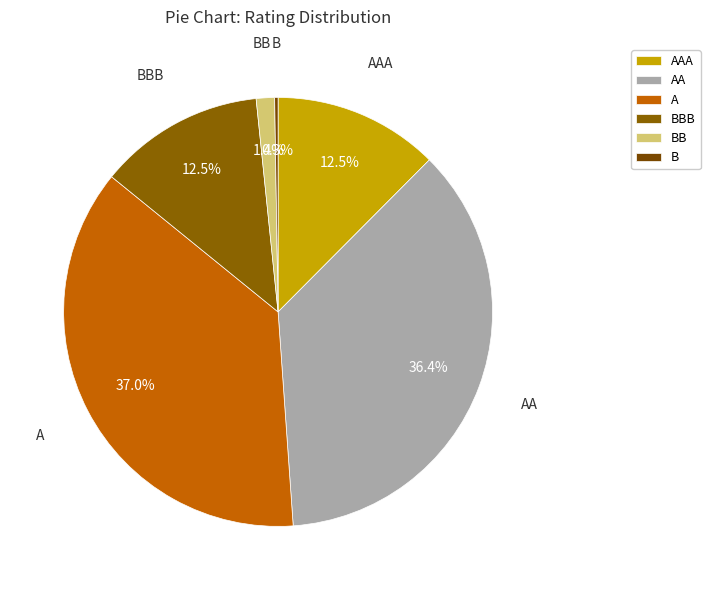

Is there any slice that represents more than half of the pie?

No